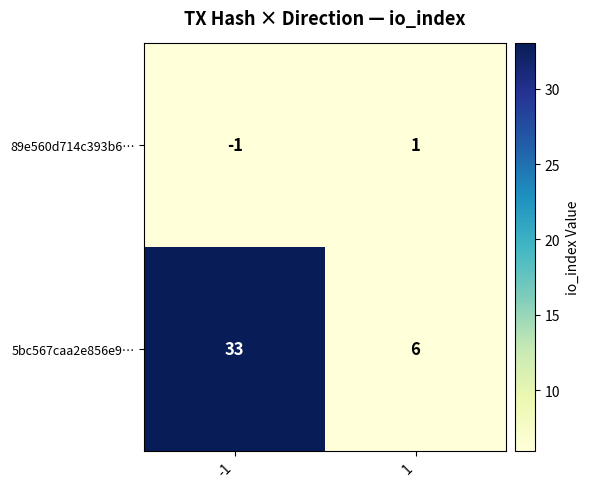

Which series has the largest total across all categories?

5bc567caa2e856e9…